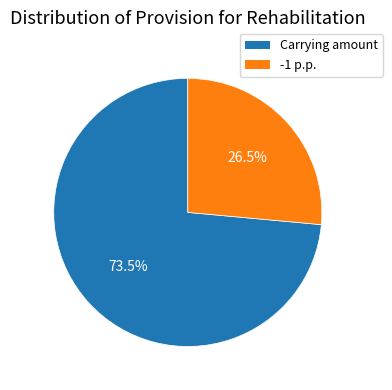

Is there any slice that represents more than half of the pie?

Yes